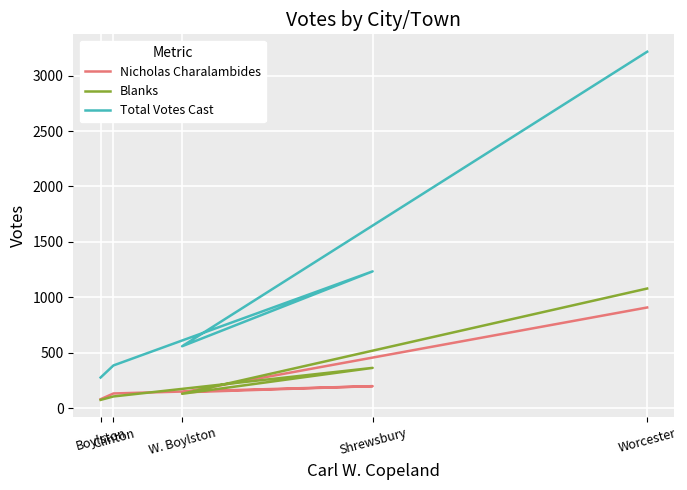

The Blanks series shows 105 at Clinton. True or false?

True